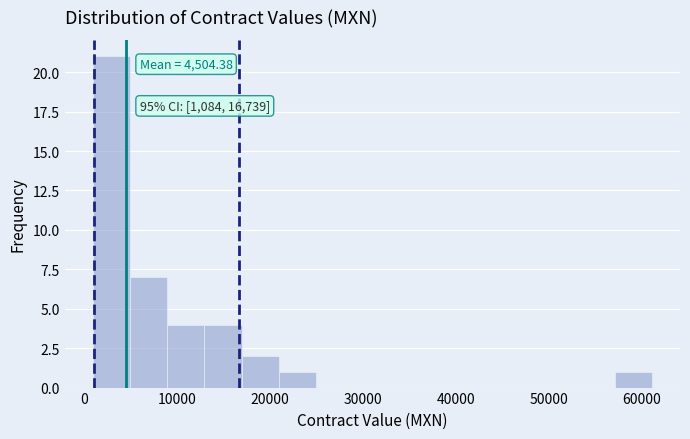

Over which range of the x-axis is the bar tallest?

1000 to 5000